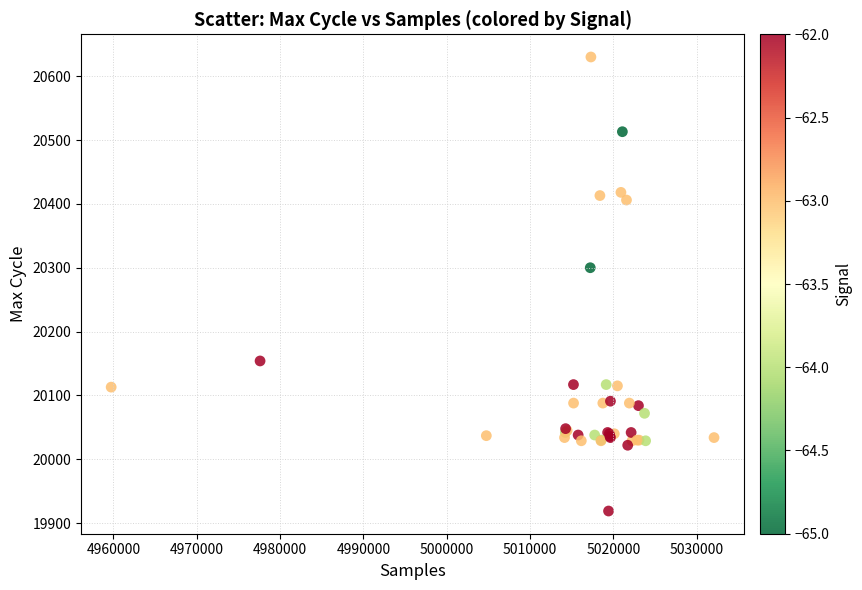

What Y value in the scatter plot is closest to 20274?

20300